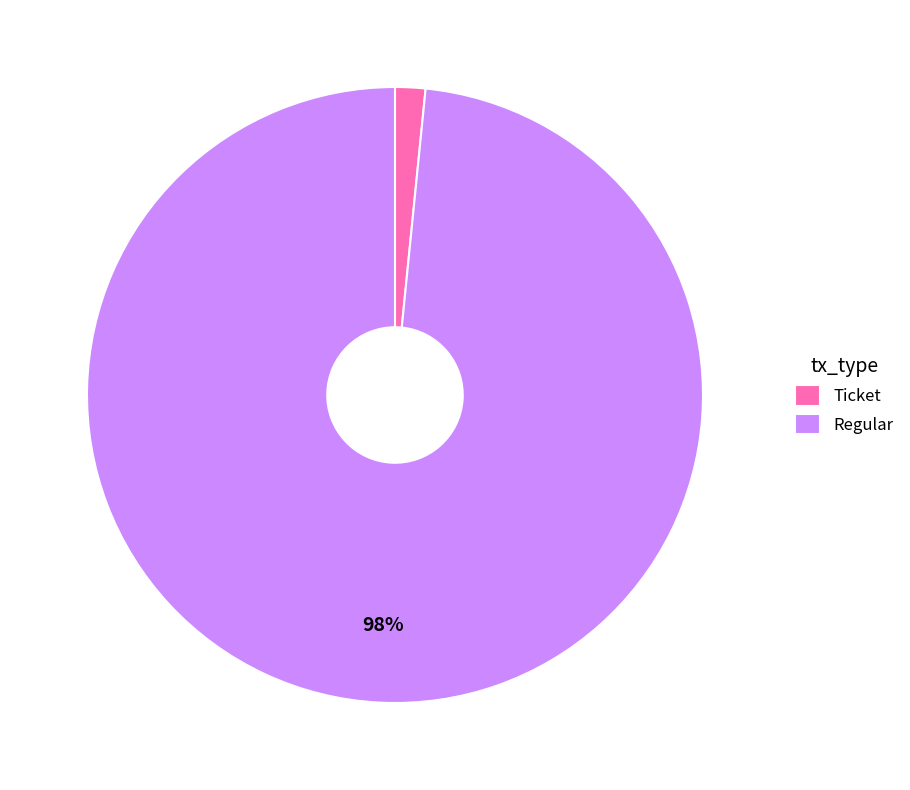

The Regular slice represents 98% of the pie. True or false?

True